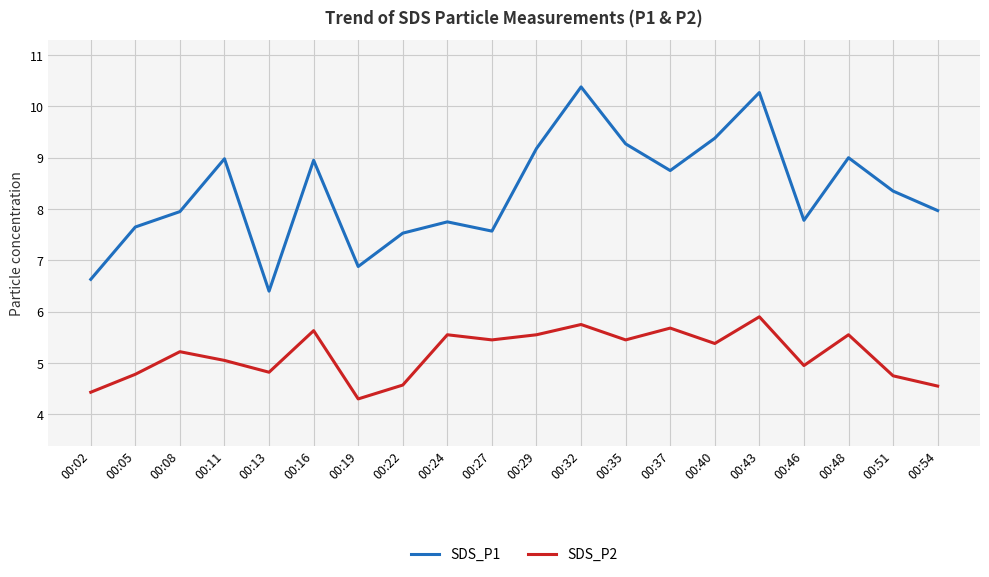

Which series changed the most between 00:43 and 00:46?

SDS_P1